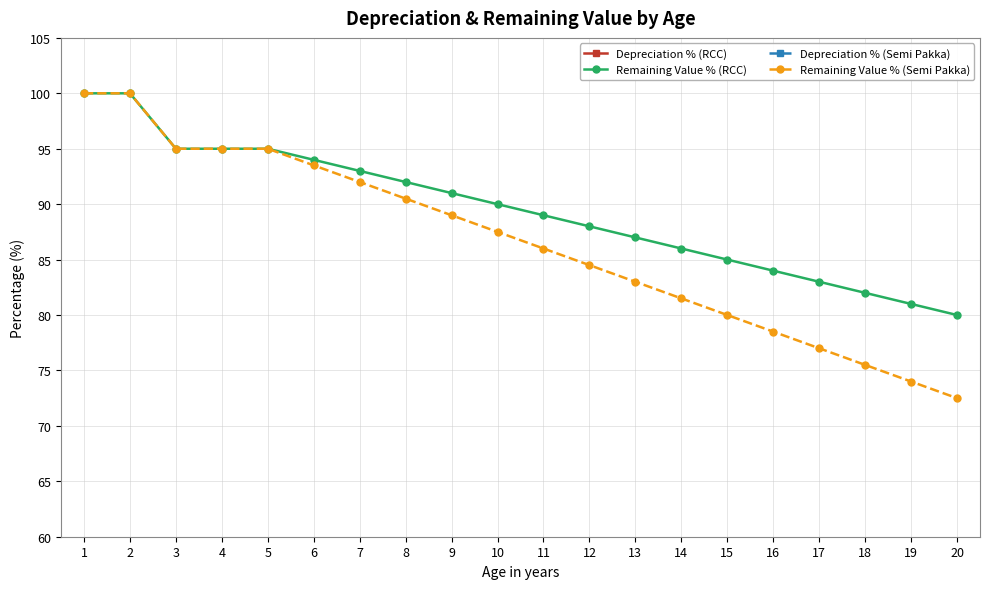

What is the difference between the second highest and minimum values in the Depreciation % (RCC) series?

19.0